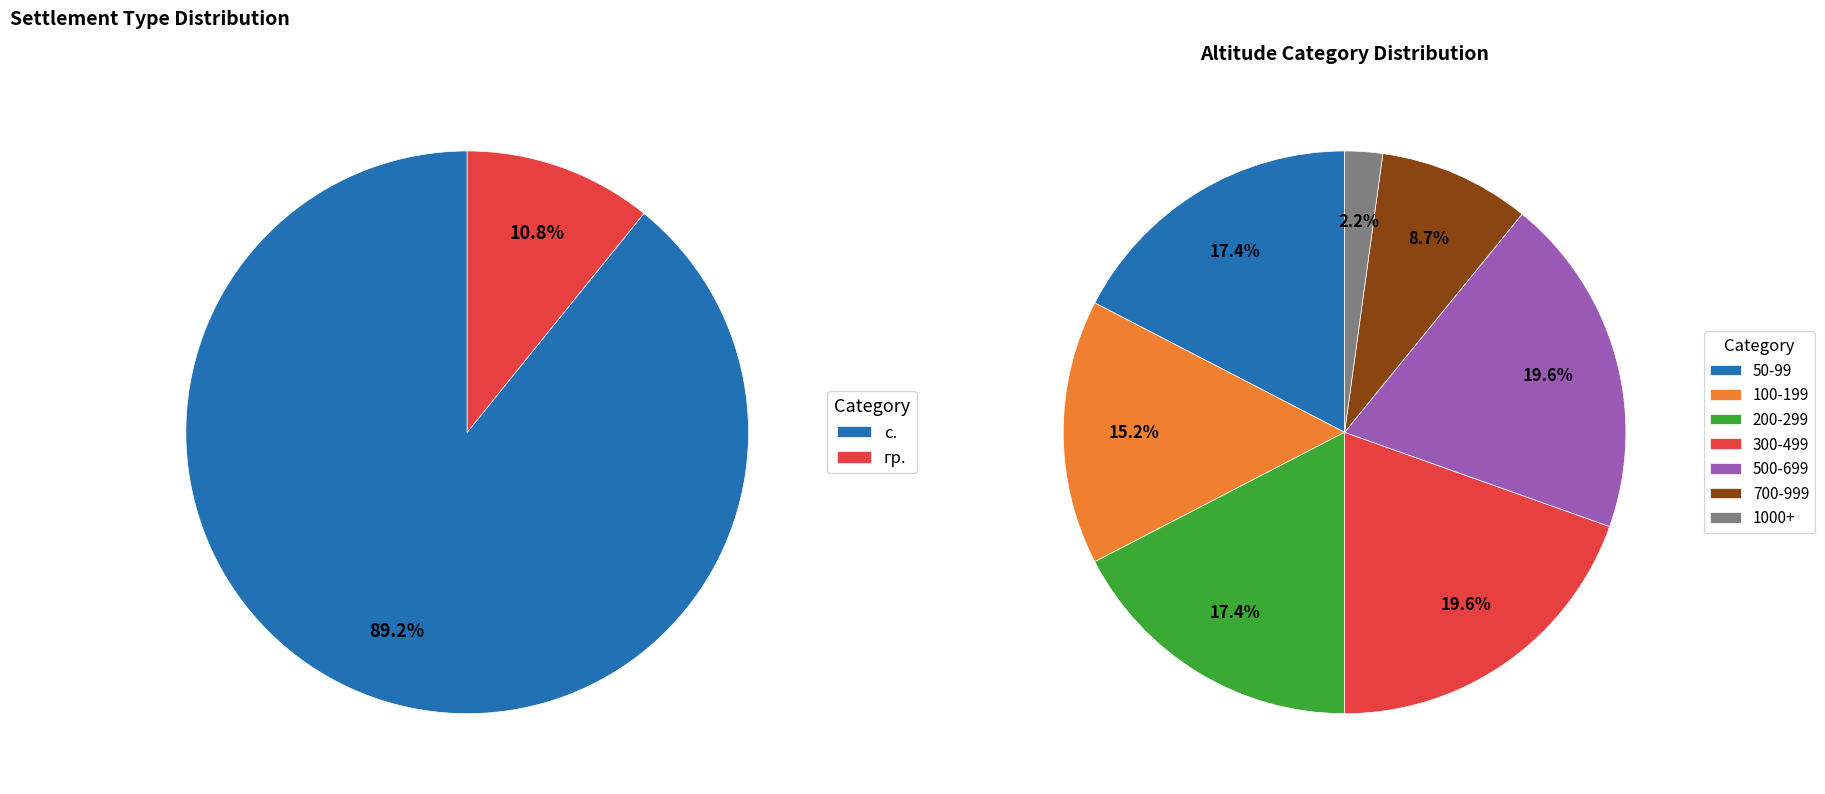

Does any single category account for the majority?

No